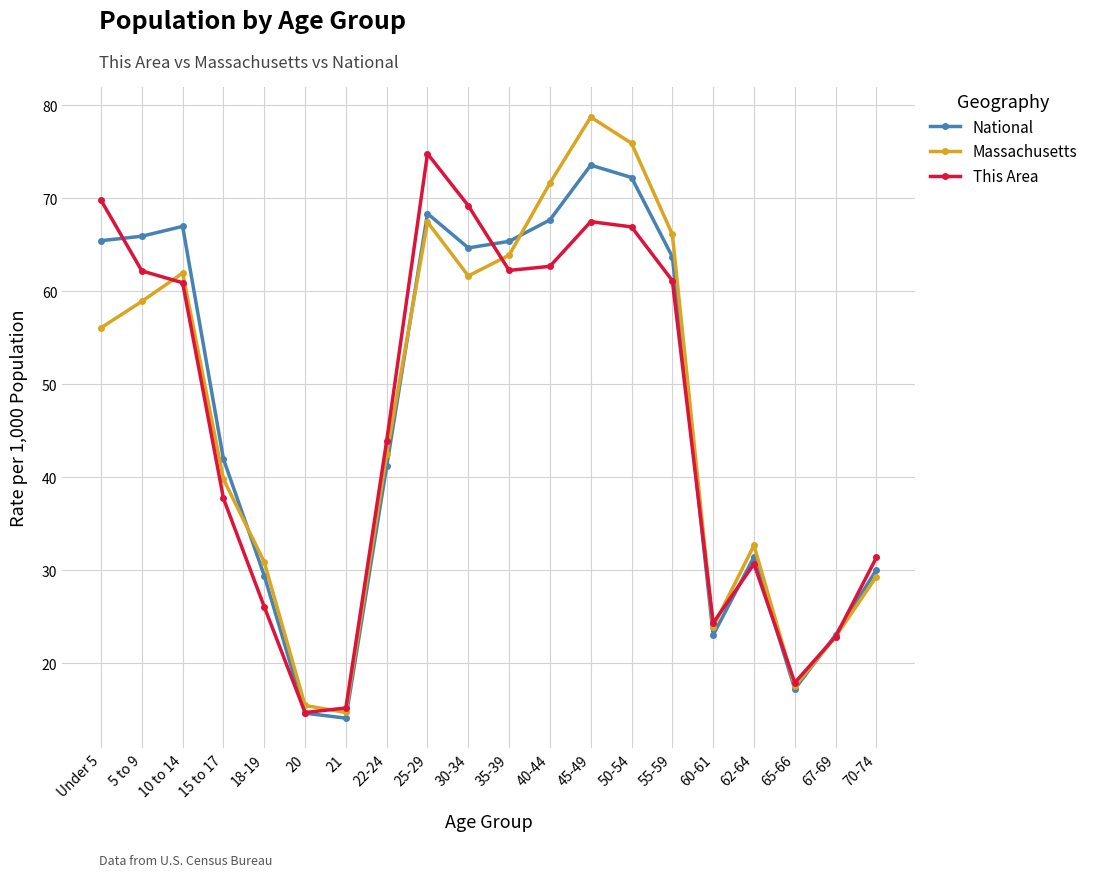

Which series changed the most between Under 5 and 18-19?

This Area